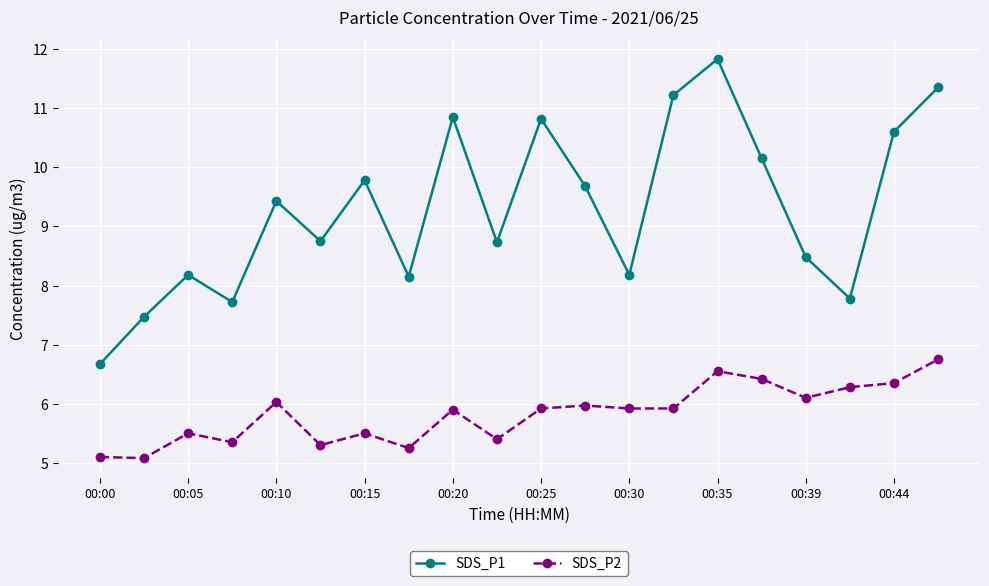

What is the average value of the SDS_P2 series?

5.8